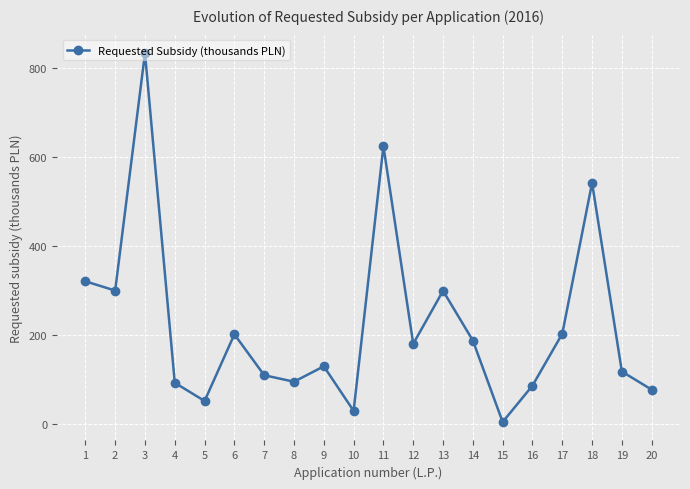

Is it true that the value at 1 is 320.8?

True